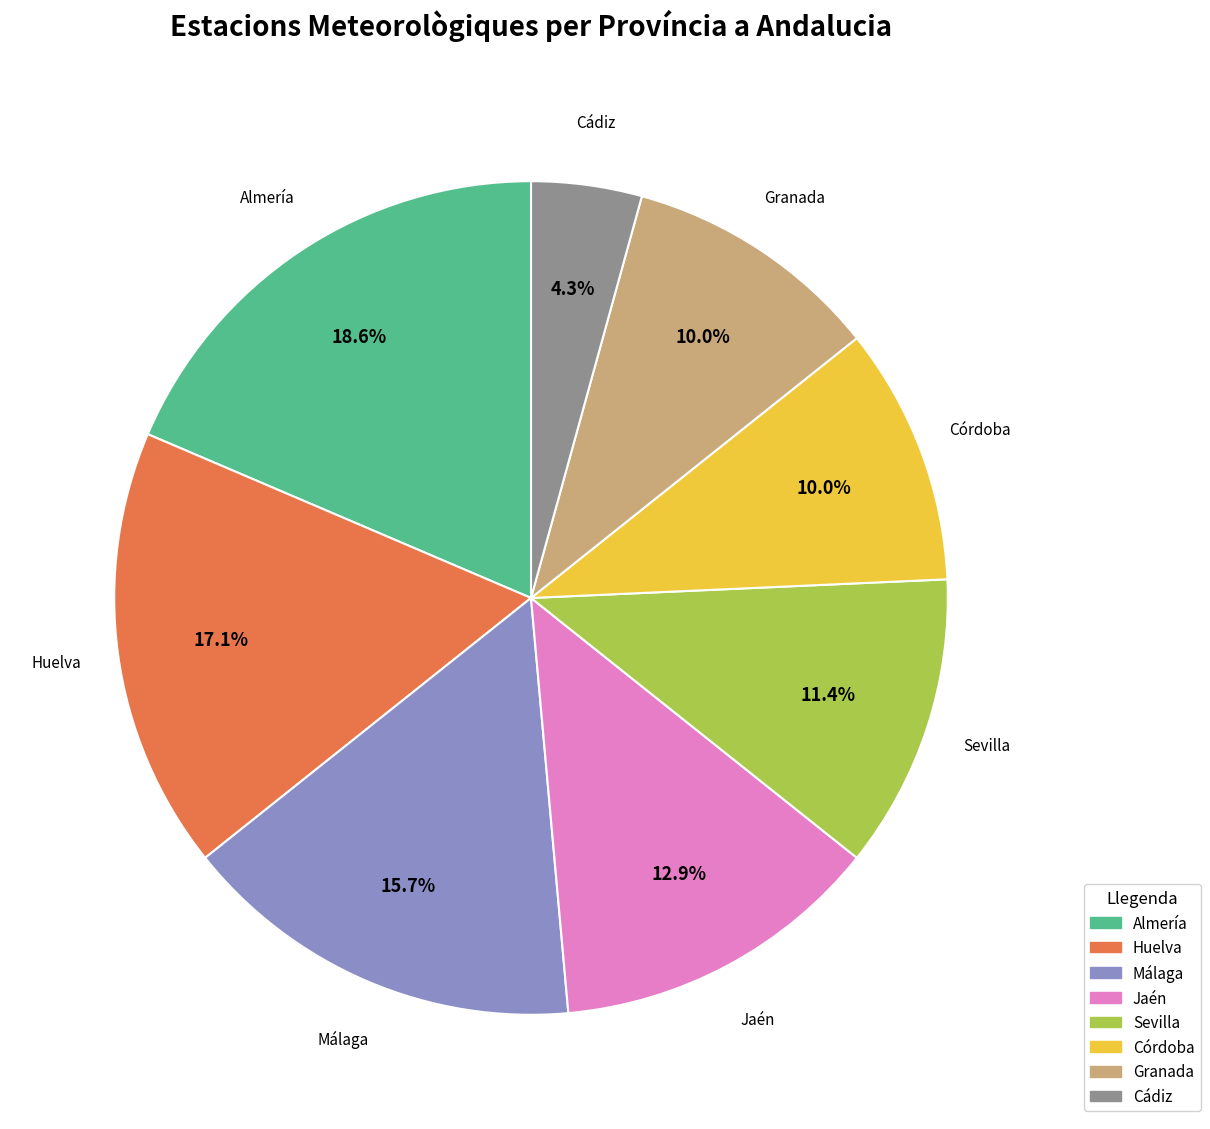

Which slice is the largest?

Almería